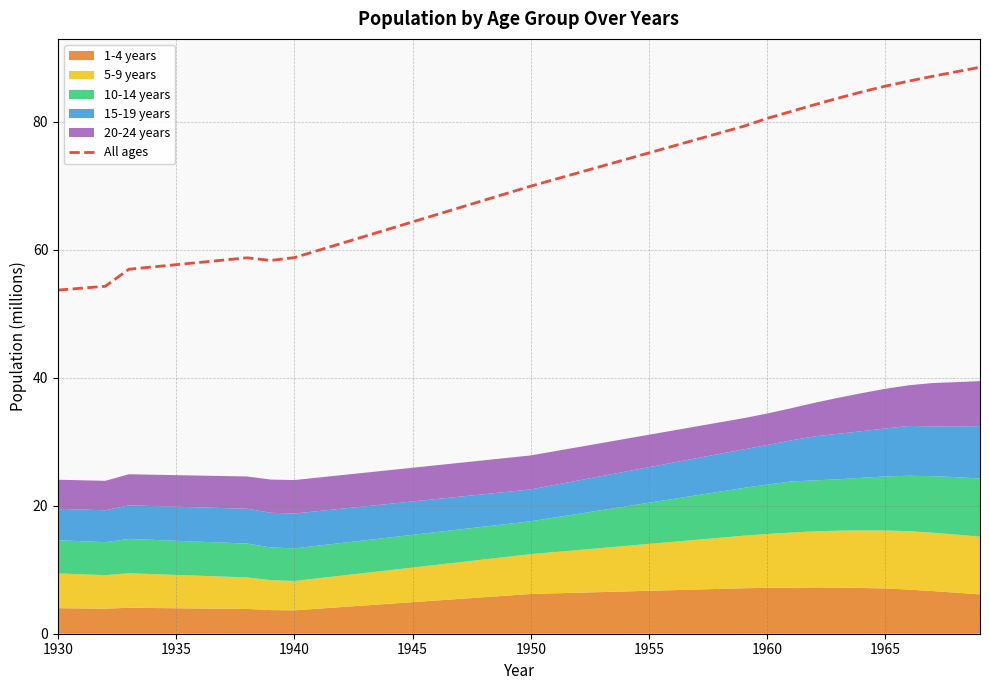

What is the value of the 40th point from the left?

88.5